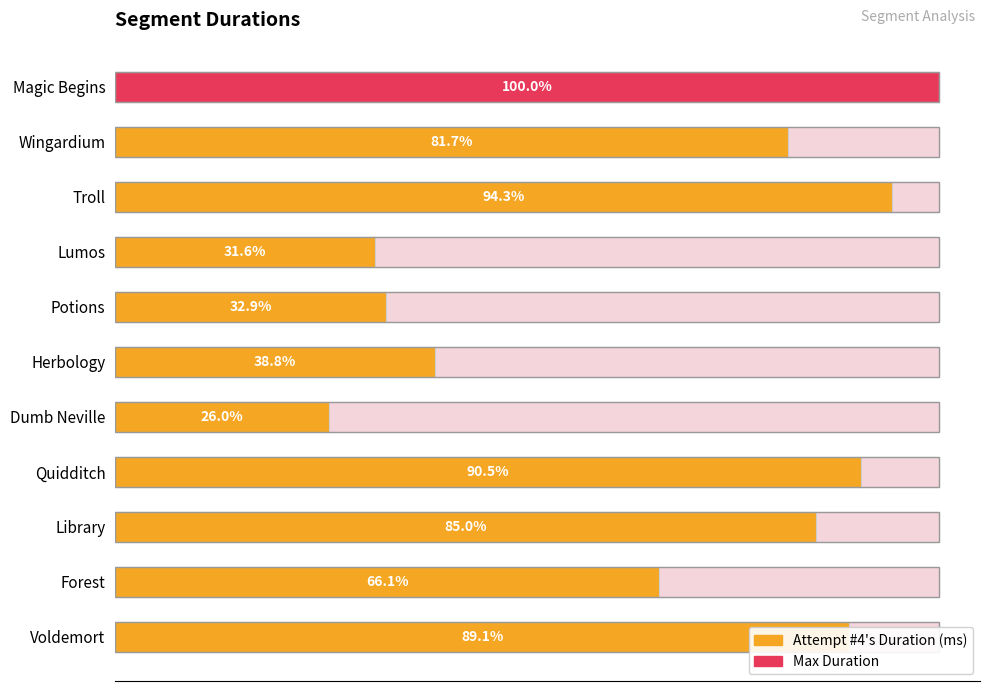

What is the value of the 1st bar from the left?

434998